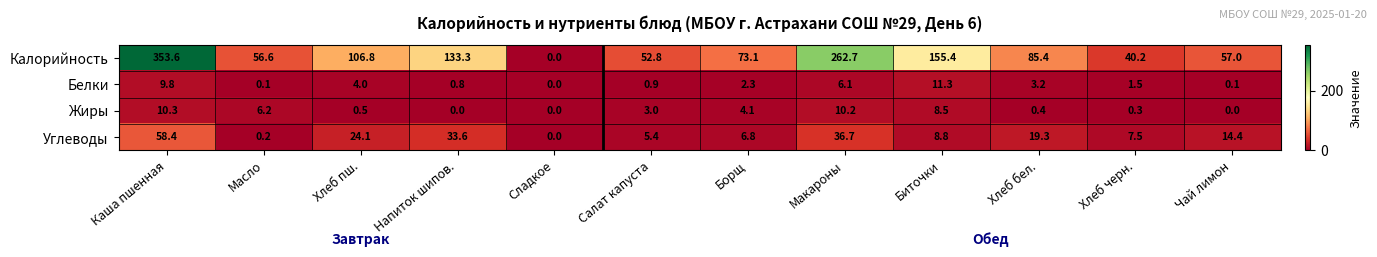

The value of Калорийность at Каша пшенная is 534.8. True or false?

False